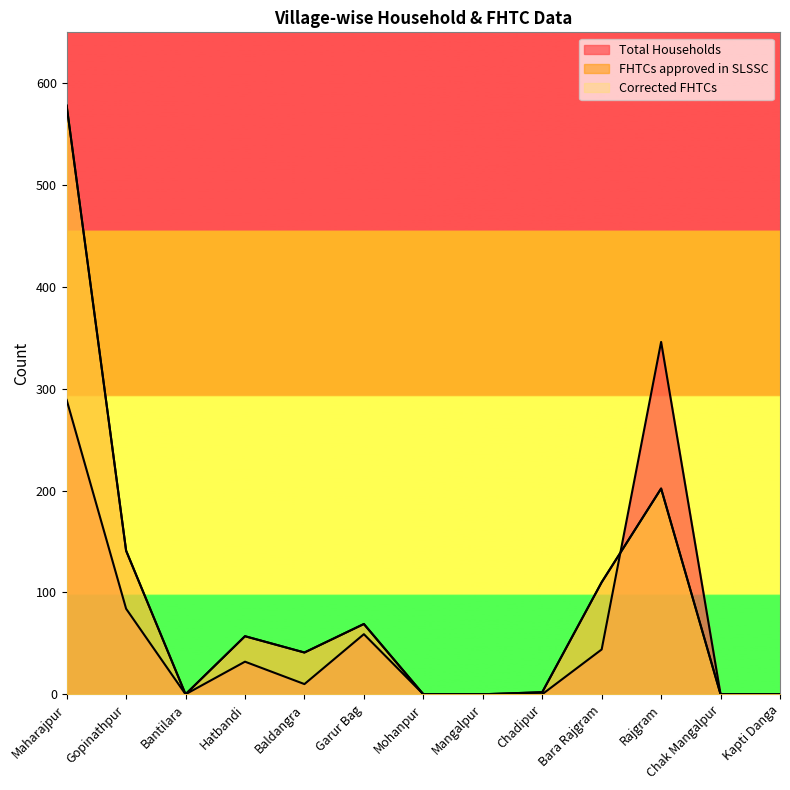

Reading left to right, extract all data points from this chart.

Total Households: Maharajpur=289	Gopinathpur=84	Bantilara=0	Hatbandi=32	Baldangra=10	Garur Bag=59	Mohanpur=0	Mangalpur=0	Chadipur=0	Bara Rajgram=44	Rajgram=346	Chak Mangalpur=0	Kapti Danga=0
FHTCs approved in SLSSC: Maharajpur=578	Gopinathpur=141	Bantilara=0	Hatbandi=57	Baldangra=41	Garur Bag=69	Mohanpur=0	Mangalpur=0	Chadipur=2	Bara Rajgram=110	Rajgram=202	Chak Mangalpur=0	Kapti Danga=0
Corrected FHTCs: Maharajpur=578	Gopinathpur=141	Bantilara=0	Hatbandi=57	Baldangra=41	Garur Bag=69	Mohanpur=0	Mangalpur=0	Chadipur=2	Bara Rajgram=110	Rajgram=202	Chak Mangalpur=0	Kapti Danga=0